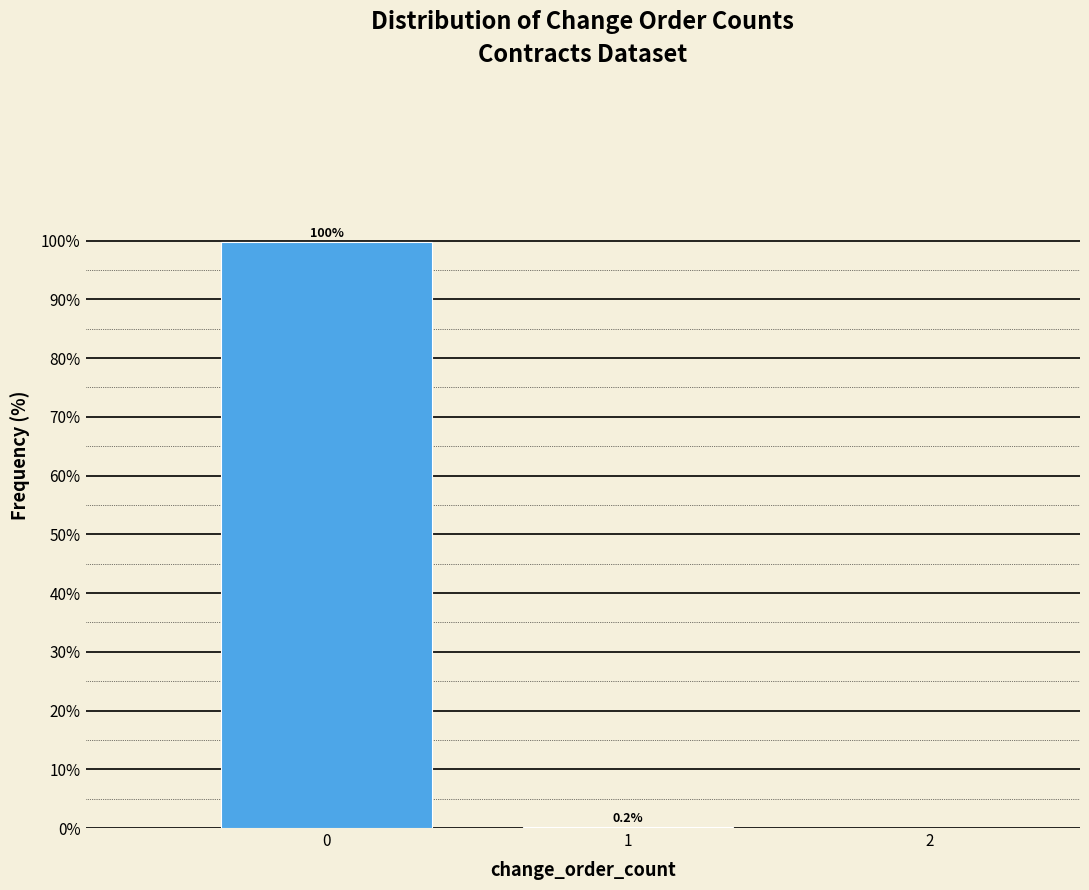

Reading left to right, extract all data points from this chart.

0=99.8	1=0.2